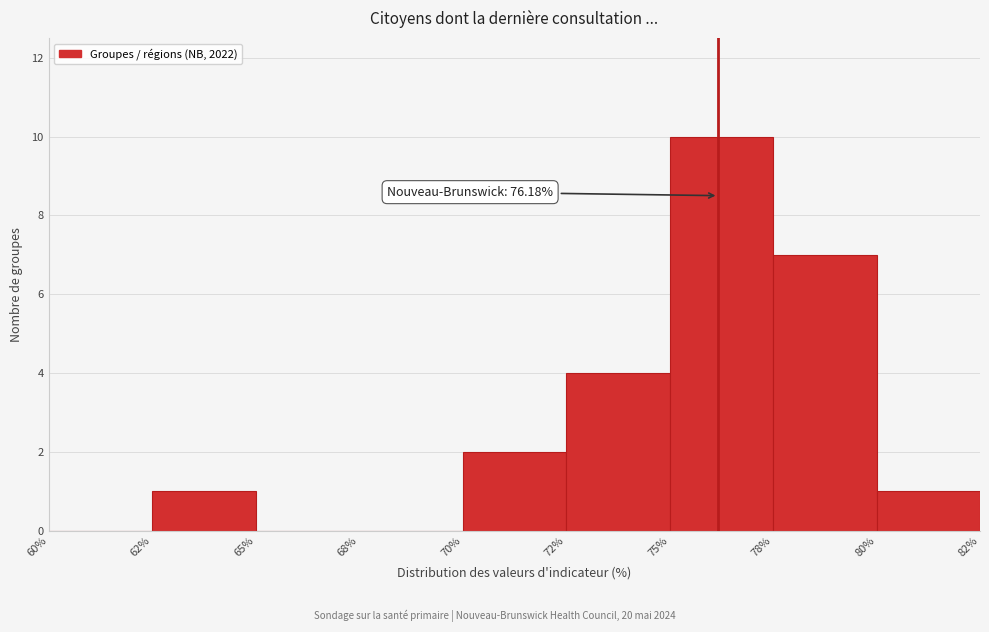

Reading left to right, transcribe all the data shown in this chart.

60%=0	62%=1	65%=0	68%=0	70%=2	72%=4	75%=10	78%=7	80%=1